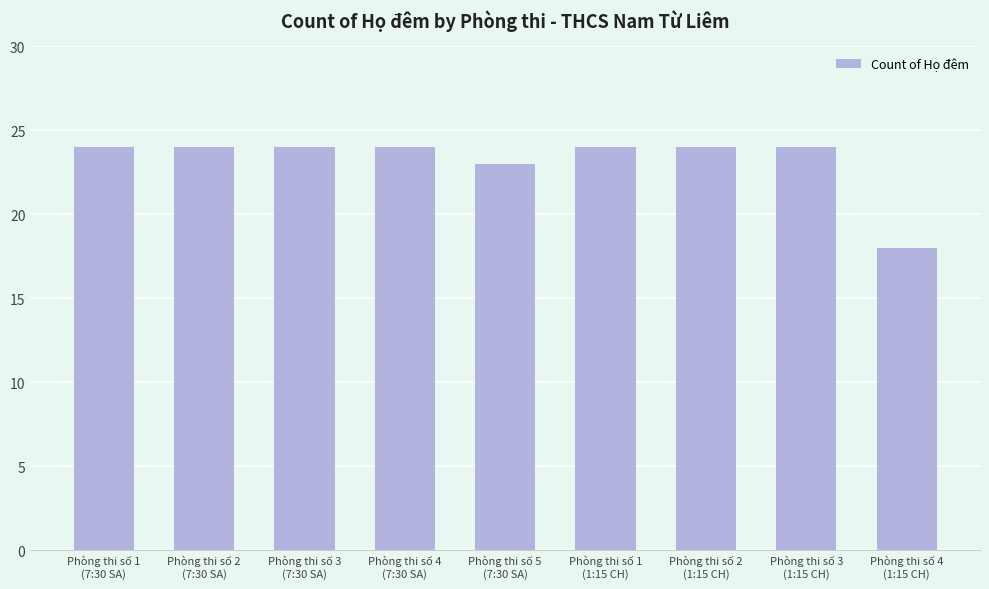

What is the value of the 5th bar from the left?

23